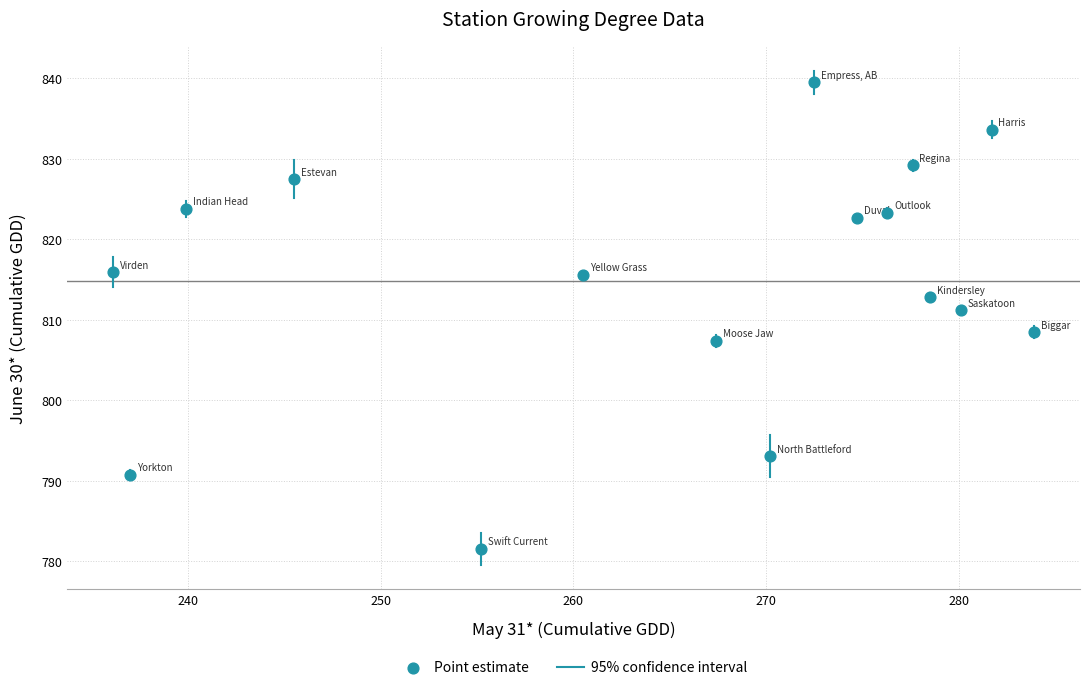

What is the range of Y values (max minus min)?

57.9